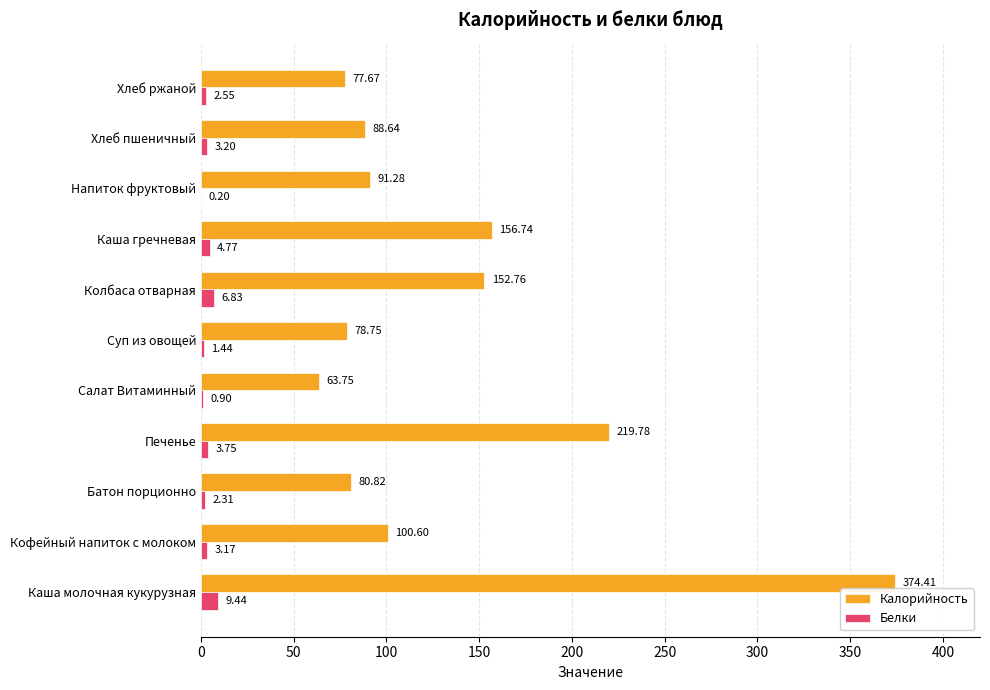

How many categories are shown in the chart?

11